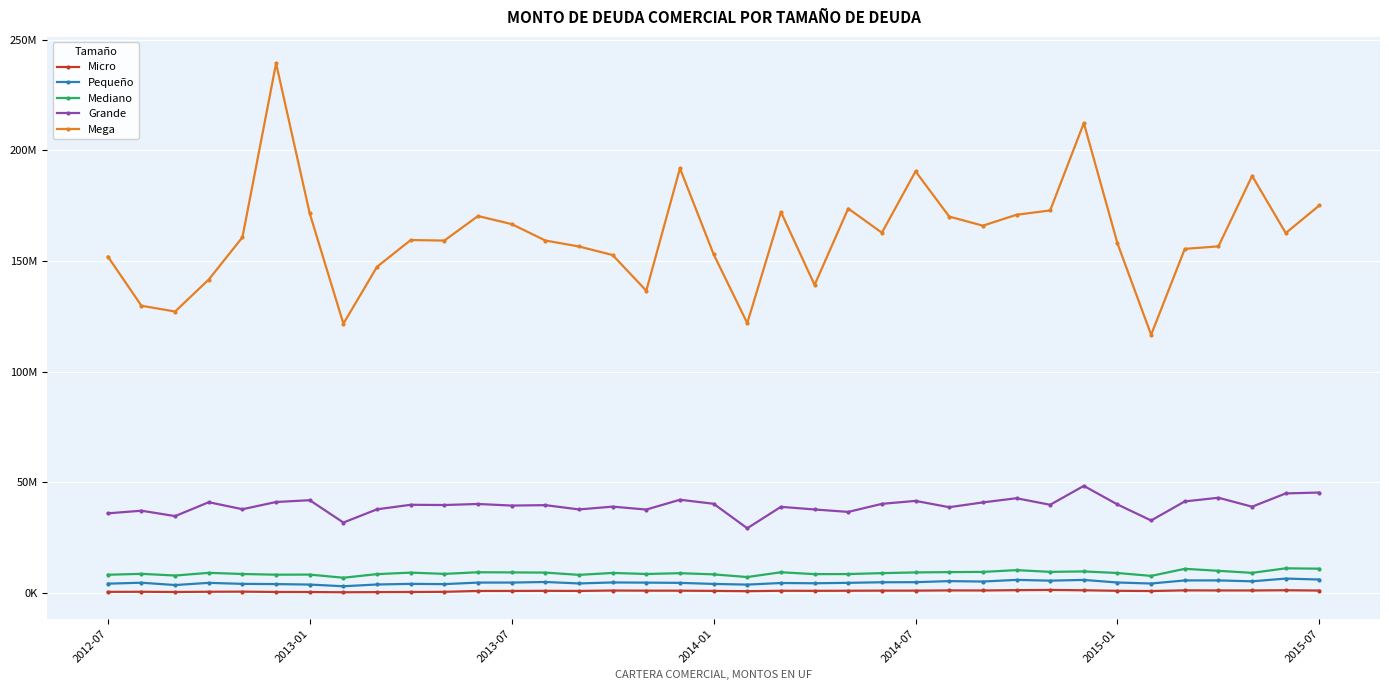

Which series has the widest spread of values?

Mega